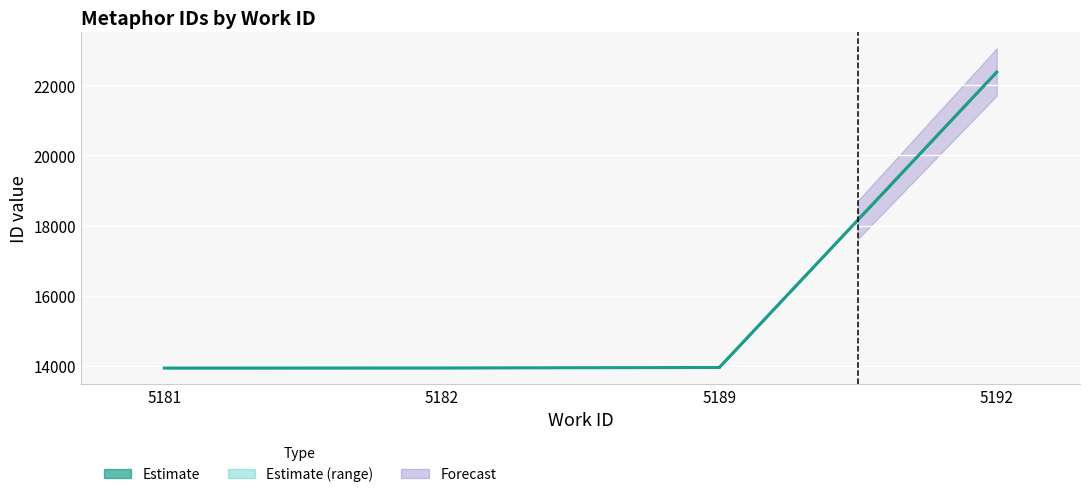

List the labels in order of value, smallest first.

5181, 5182, 5189, 5192